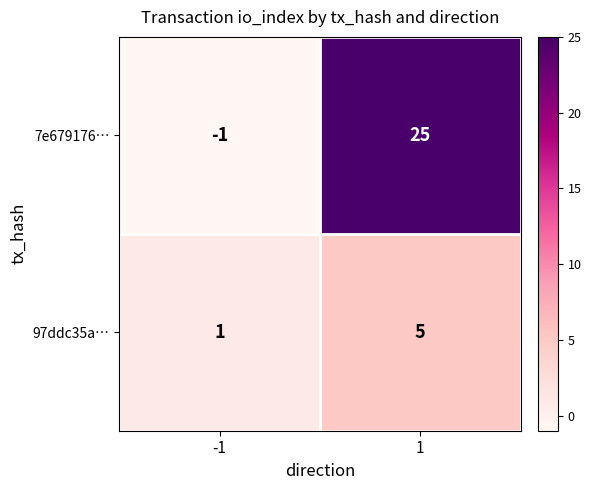

What is the highest value of the 97ddc35a… series?

5